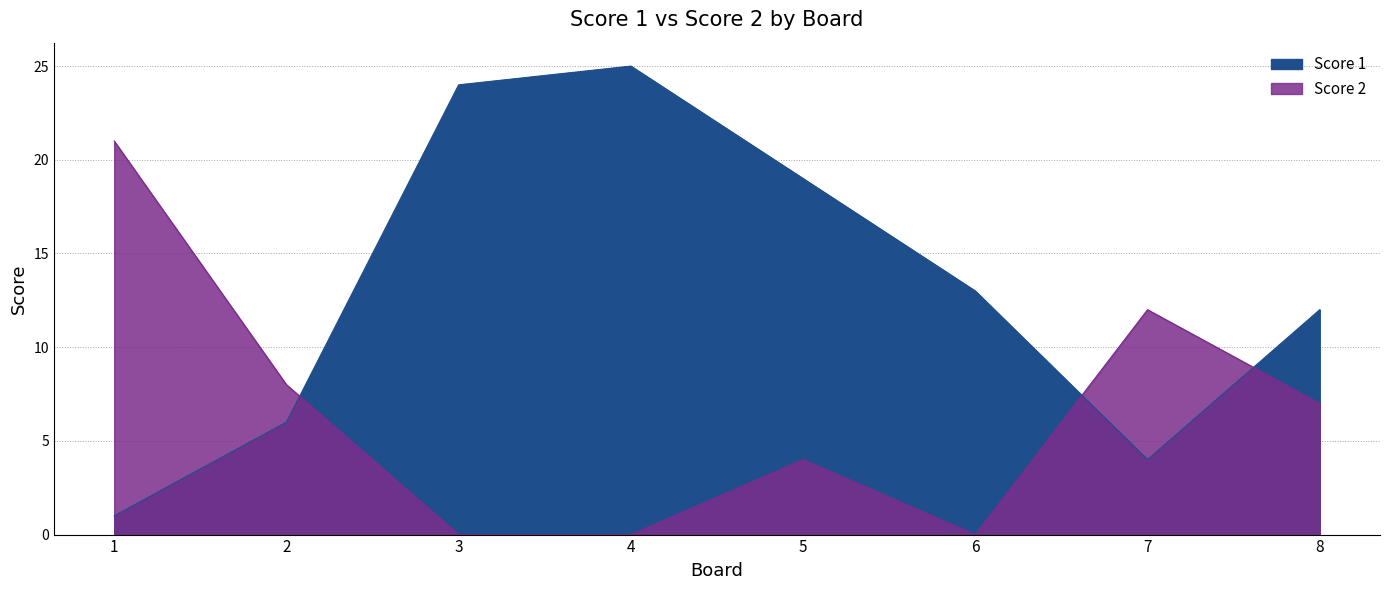

What is the total value across all series at 1?

22